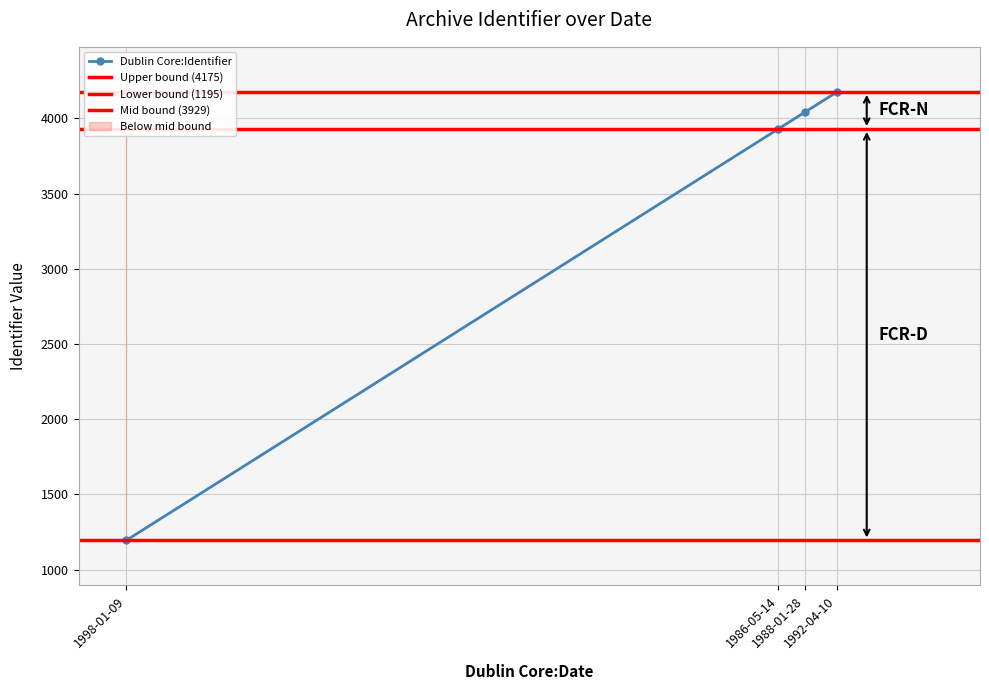

What position from the right is 1988-01-28?

2